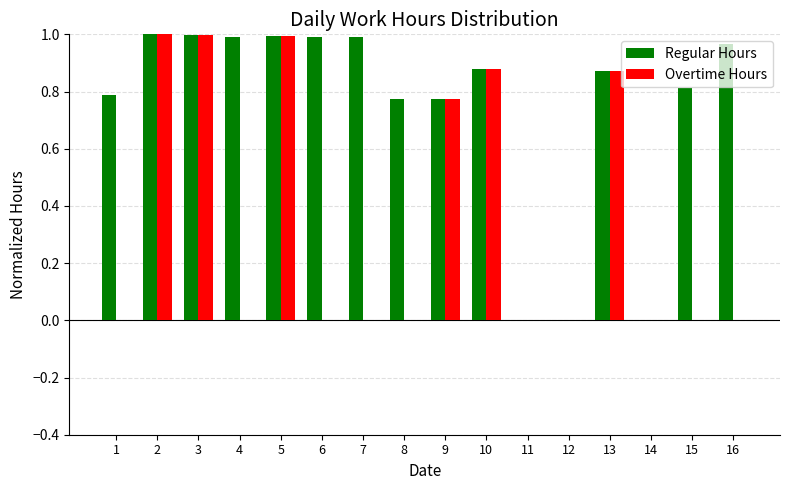

The value of Regular Hours at 13 is 1.3. True or false?

False